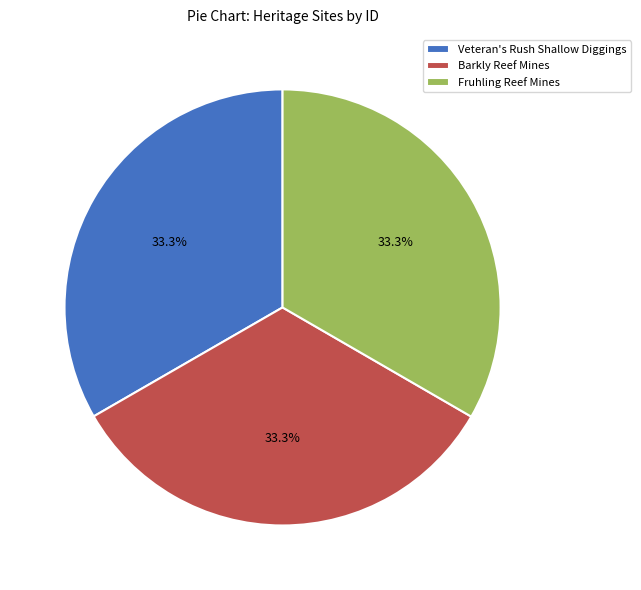

To the nearest percent, what percentage of the pie is Fruhling Reef Mines?

33%